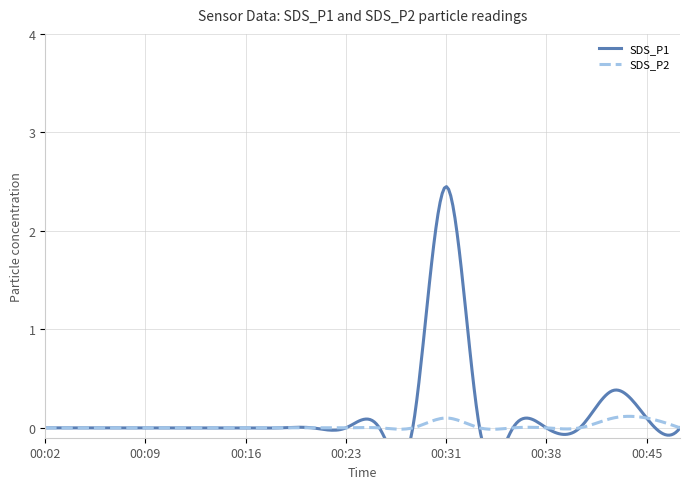

At which label is SDS_P1 closest to 1?

00:43